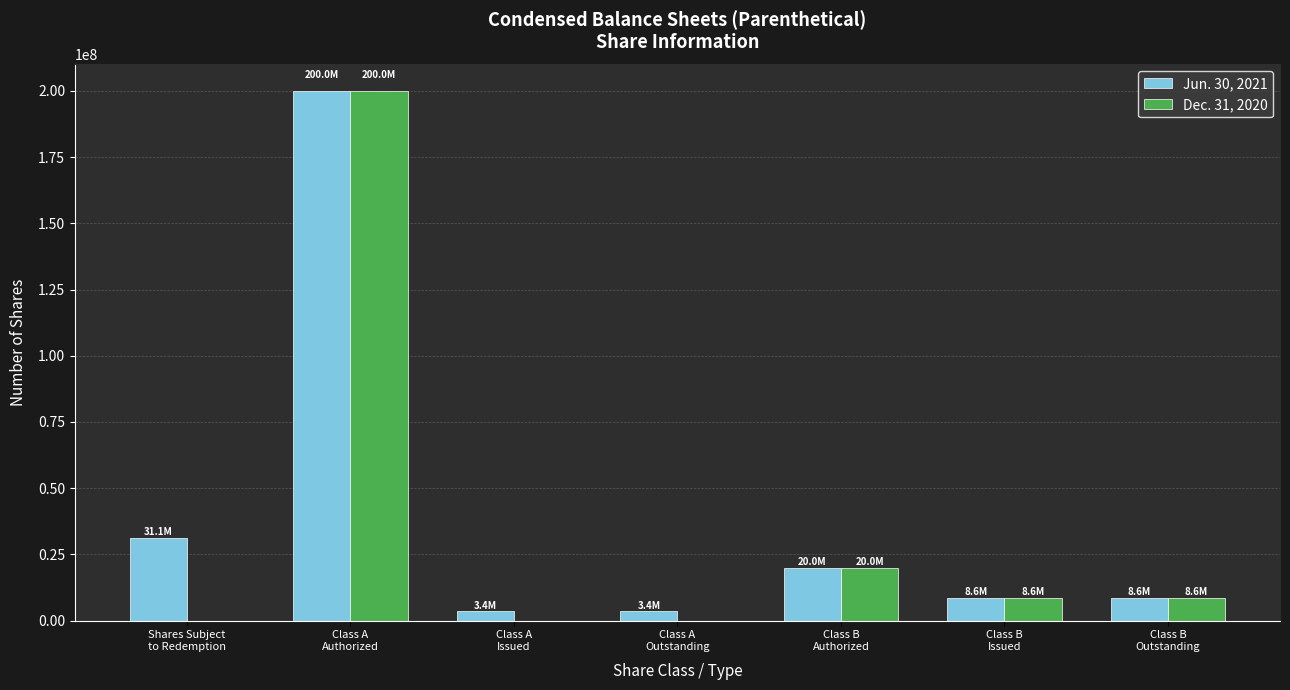

What are all the series names shown in the legend?

Jun. 30, 2021, Dec. 31, 2020